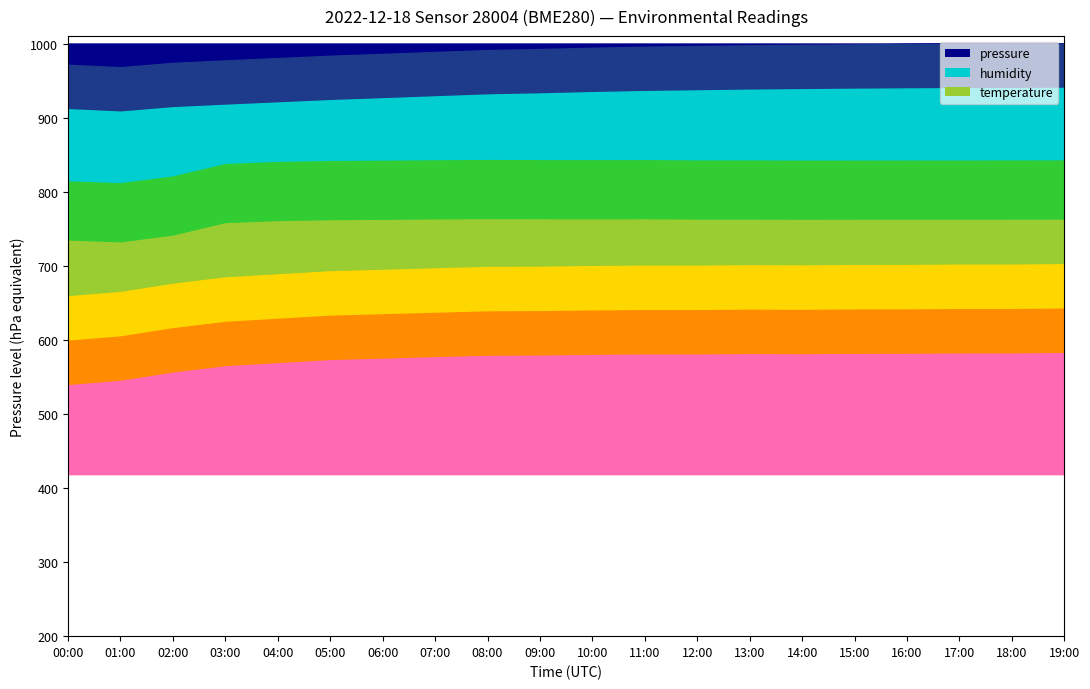

What is the label of the 18th point from the left?

17:00